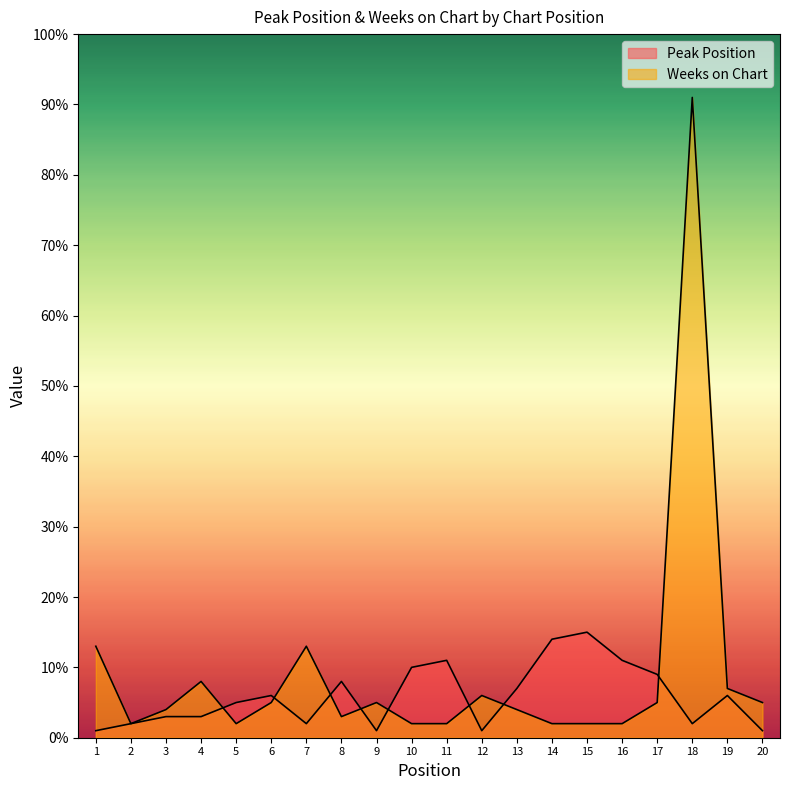

How many data points does each series have?

20